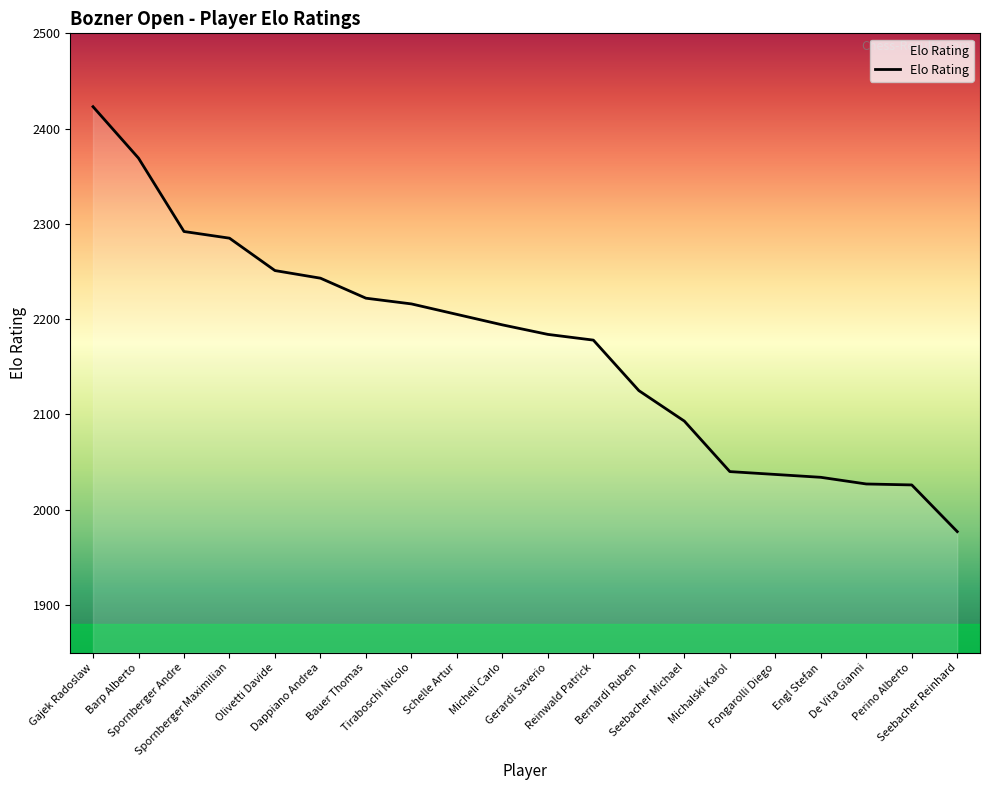

At which label does the data first exceed 2194?

Gajek Radoslaw